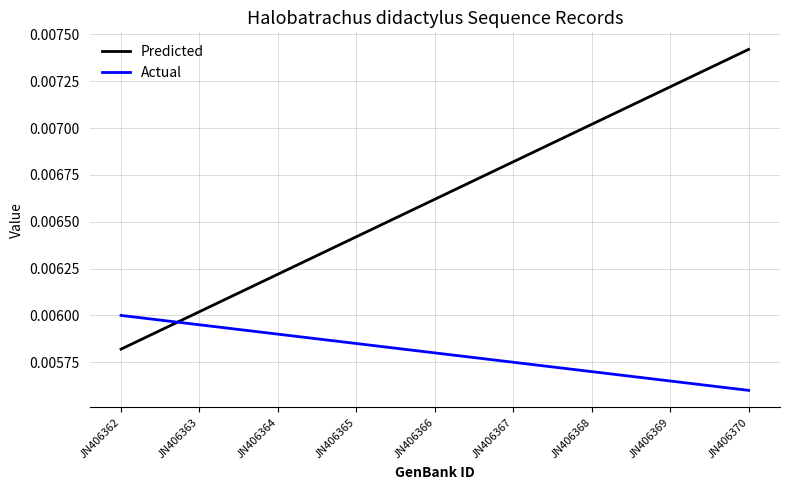

At which label is Actual closest to 0?

JN406370